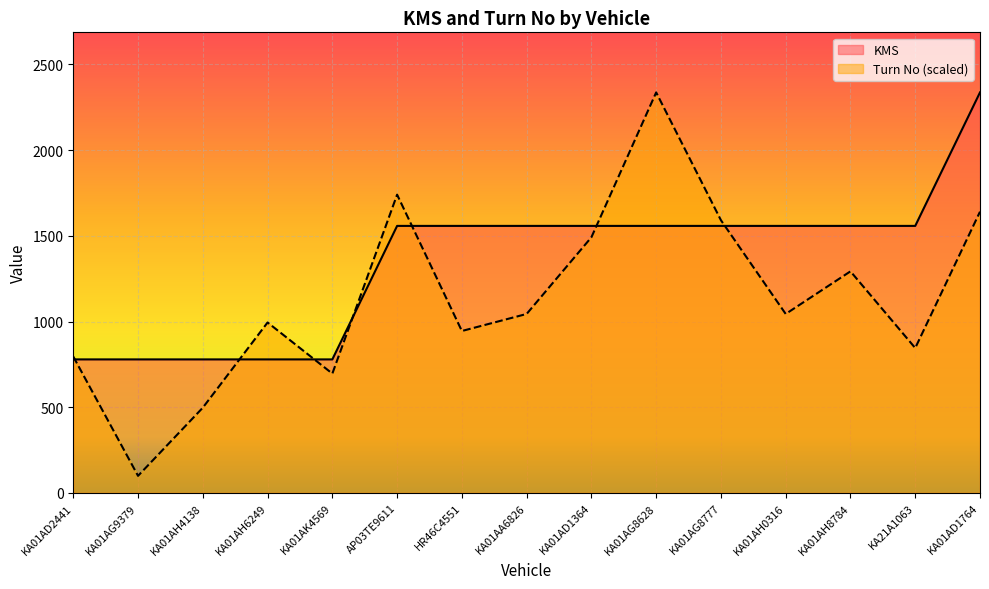

Rank the series by their average value, from lowest to highest.

Turn No (scaled), KMS